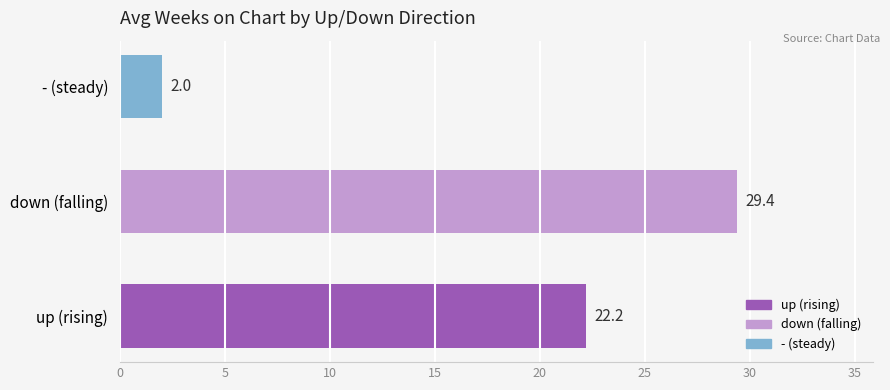

Between - (steady) and down (falling), which is larger?

down (falling)